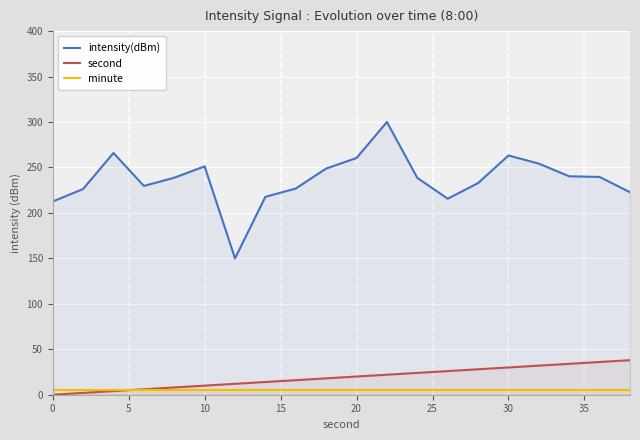

Rank the series by their maximum value, from highest to lowest.

intensity(dBm), second, minute